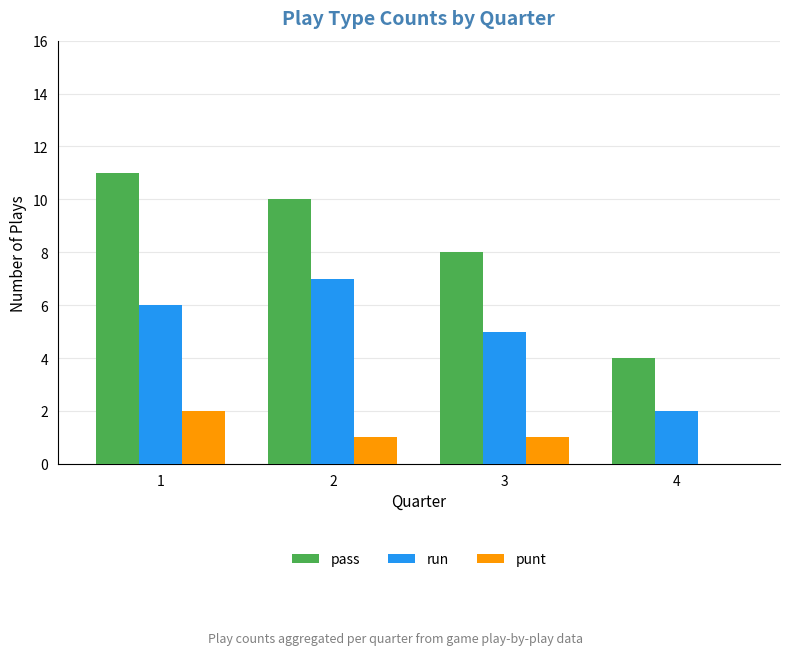

Are the bars grouped side by side (vs. stacked)?

Yes